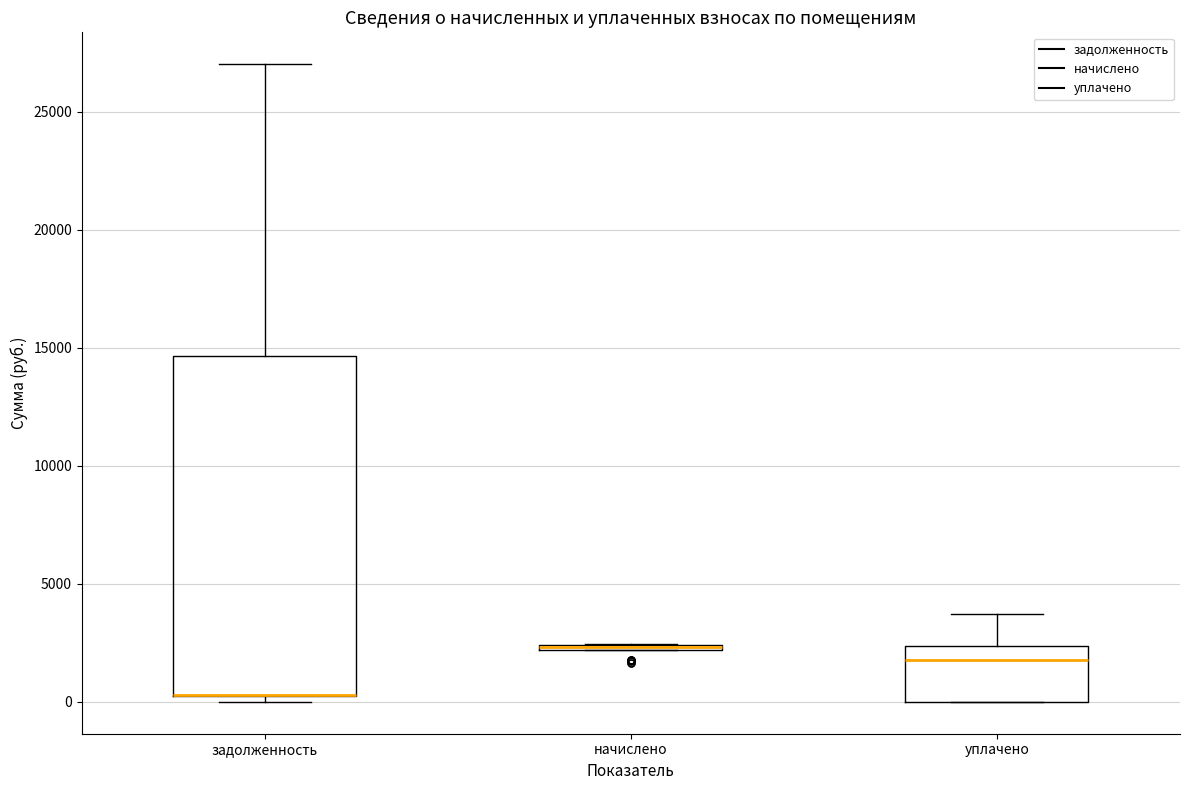

Which box is the tallest, from its lower edge to its upper edge?

задолженность